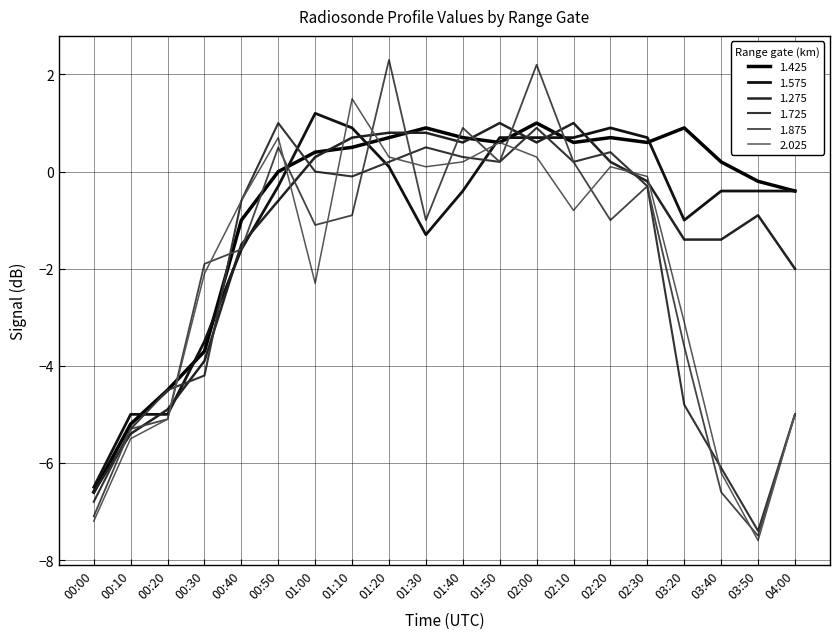

Where do 1.725 and 2.025 first cross each other?

00:20 and 00:30